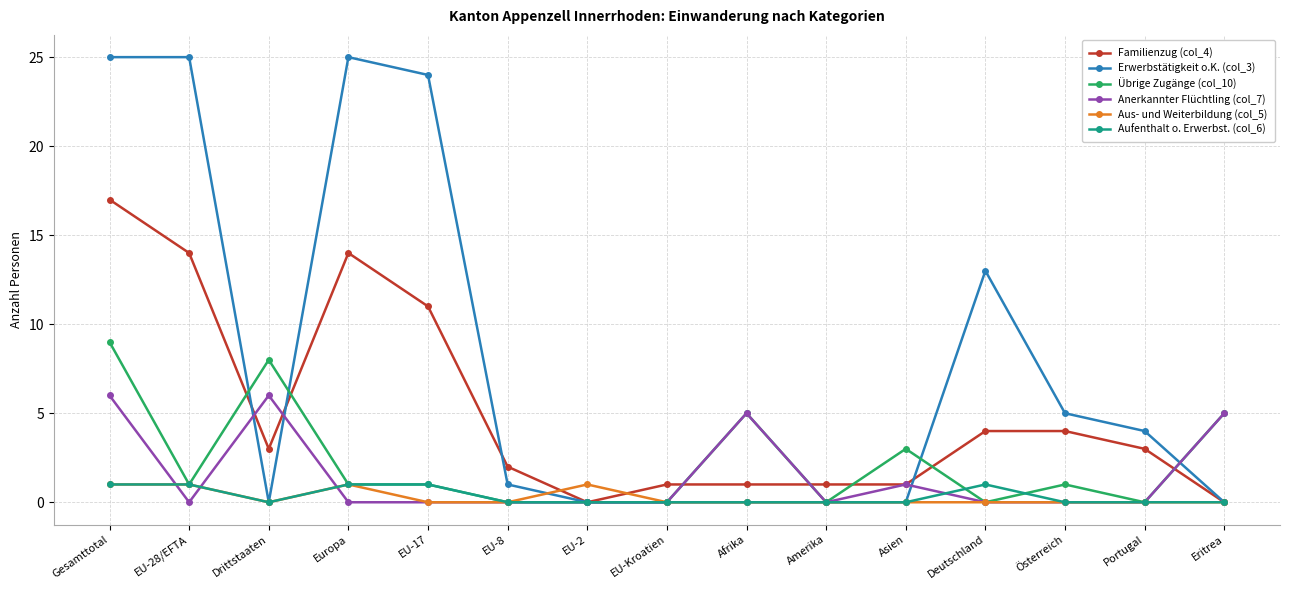

What is the difference between the highest and lowest values at EU-17?

24